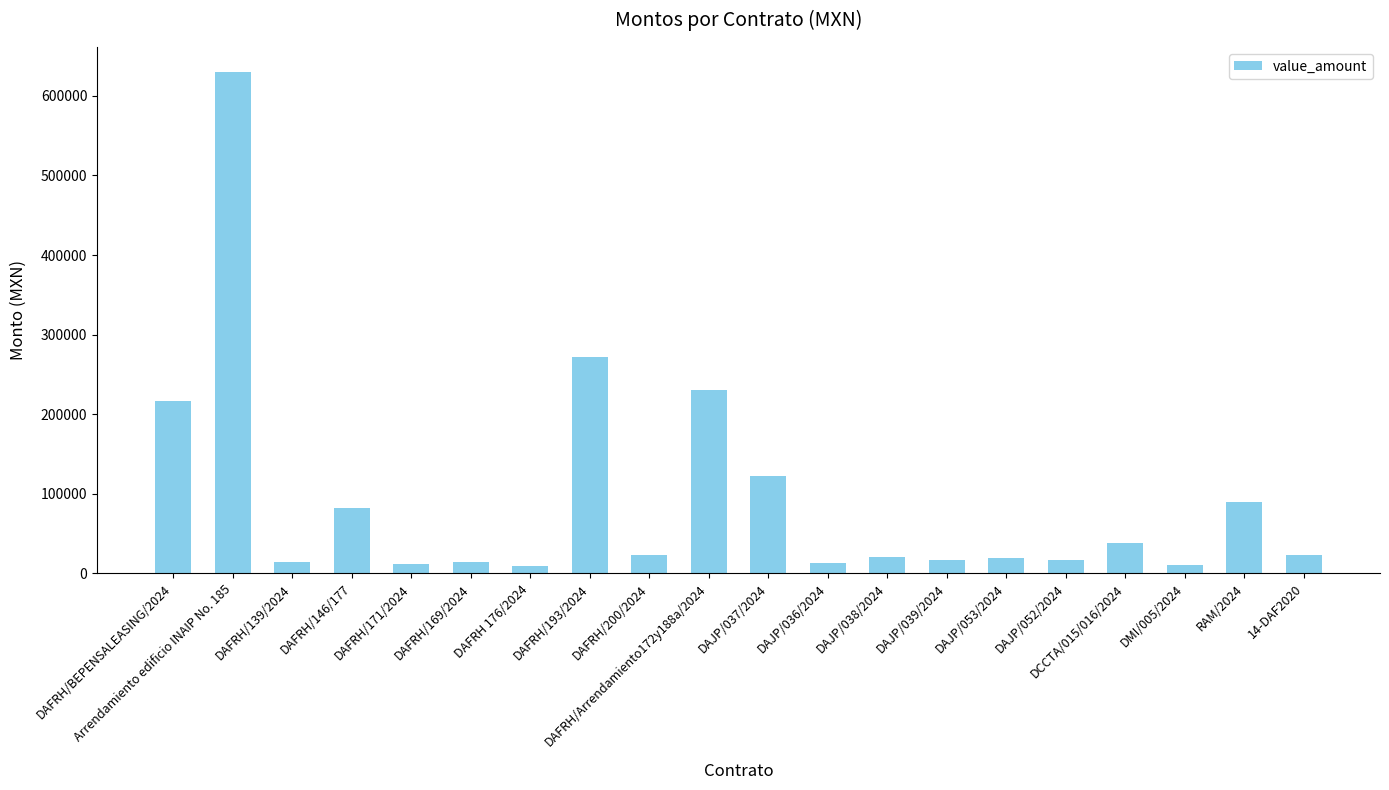

The value at DCCTA/015/016/2024 is 38472.6. True or false?

True